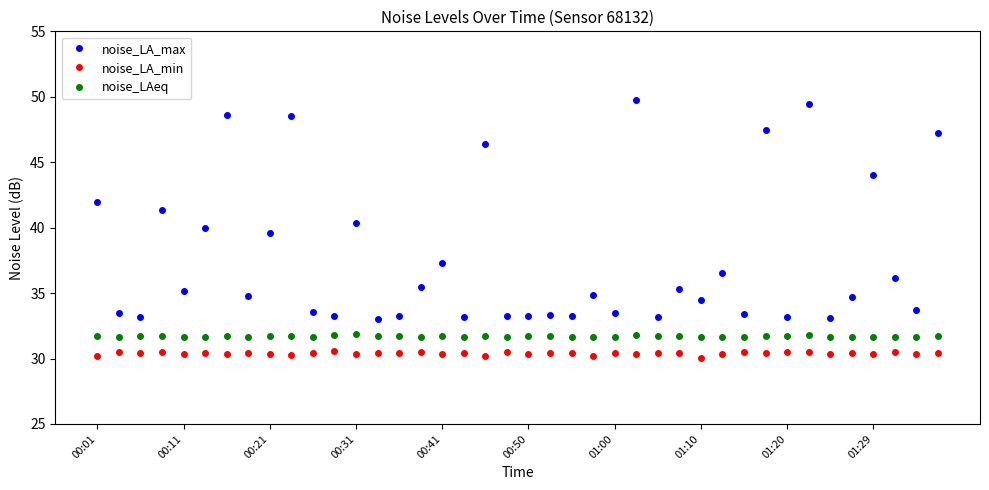

What is the value of the noise_LA_max point at the 17th from the left?

37.3